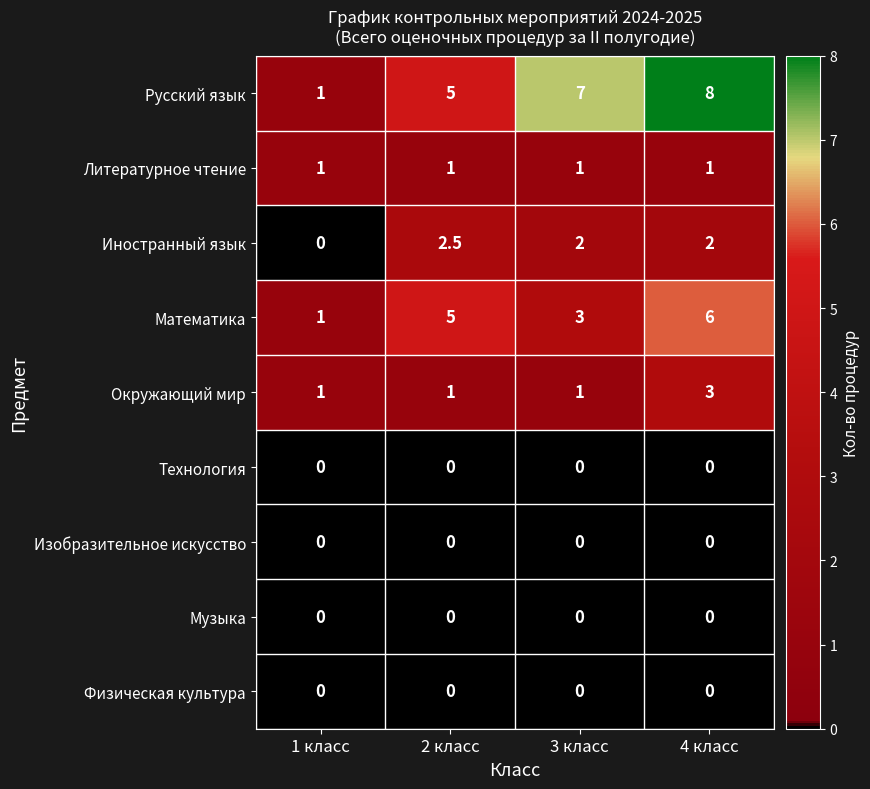

Is it true that Музыка equals 0.0 at 3 класс?

True